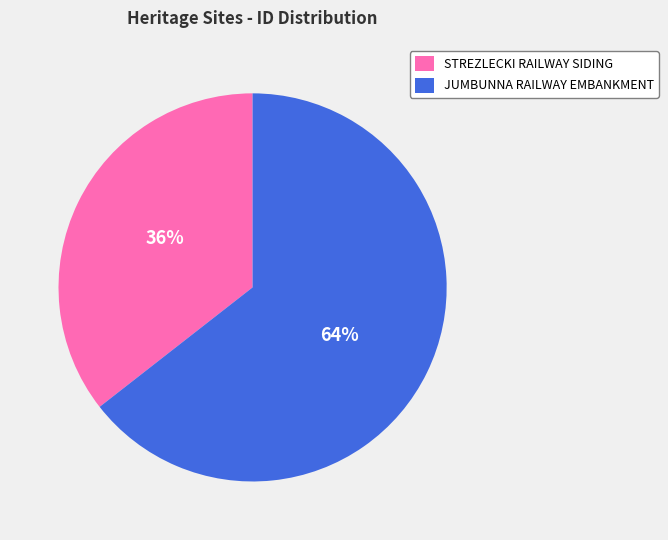

Which slice is the smallest?

STREZLECKI RAILWAY SIDING